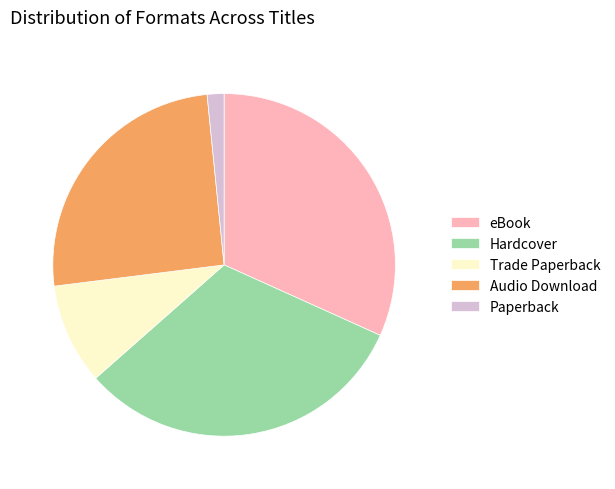

What is the smallest slice in the pie chart?

Paperback